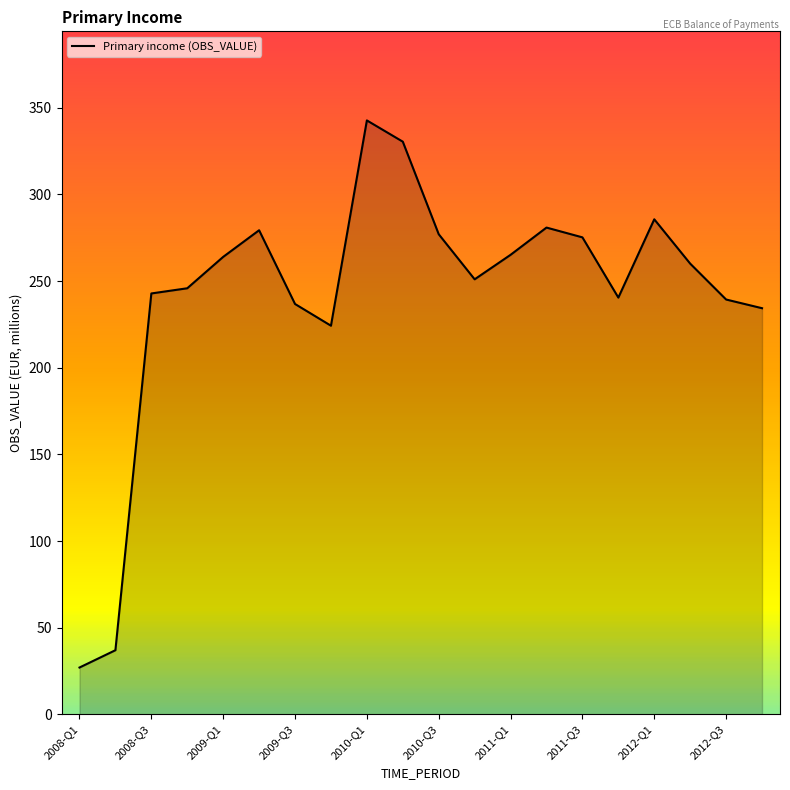

What is the smallest value displayed?

27.0